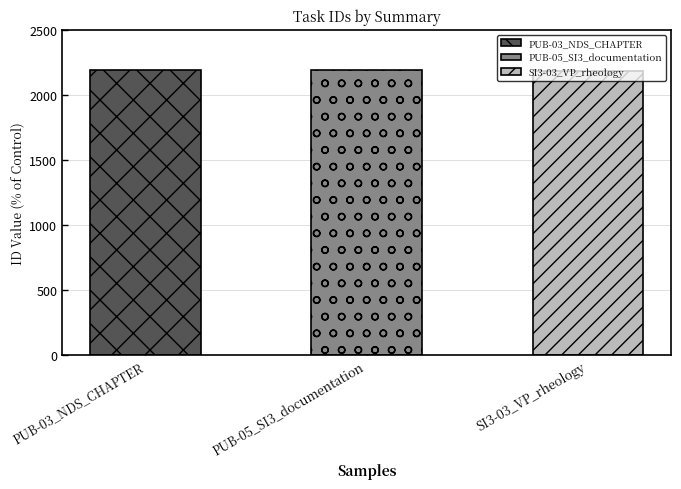

How many categories are shown in the chart?

3